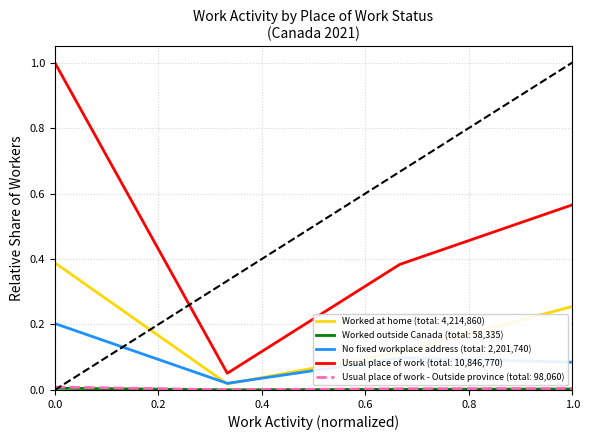

Which series has the largest total across all categories?

Usual place of work (total: 10,846,770)